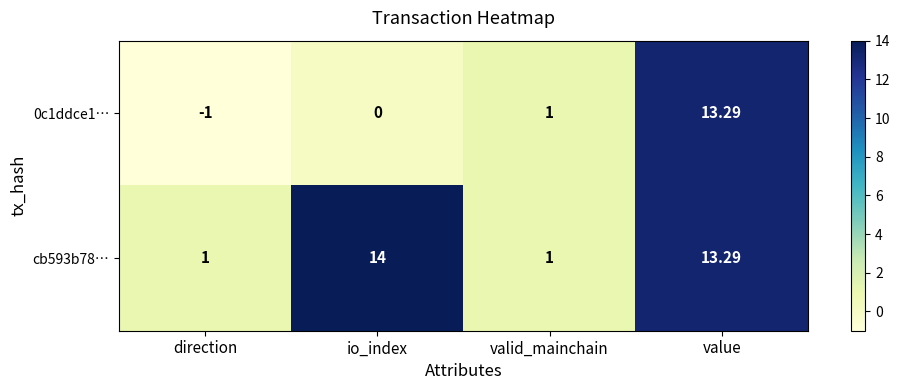

List the labels in order of 0c1ddce1… value, smallest first.

direction, io_index, valid_mainchain, value